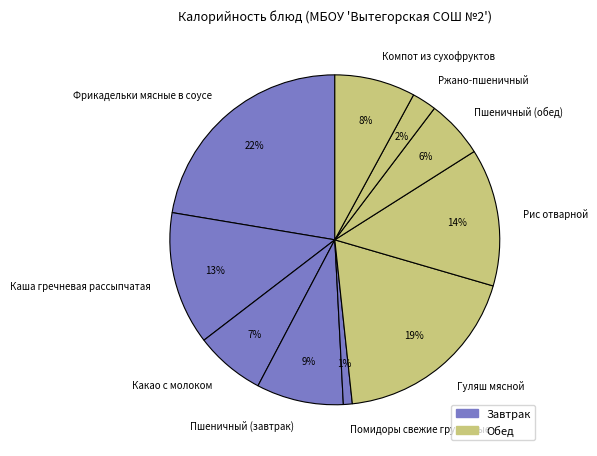

What percentage is the Каша гречневая рассыпчатая slice, to the nearest percent?

13%